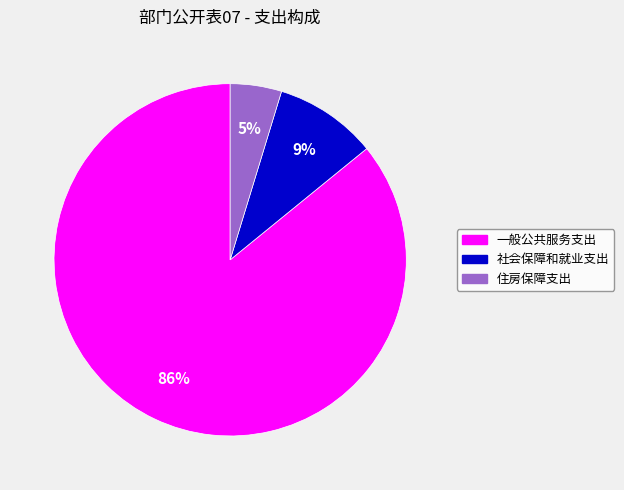

Do 社会保障和就业支出 and 一般公共服务支出 together represent more than half of the pie?

Yes